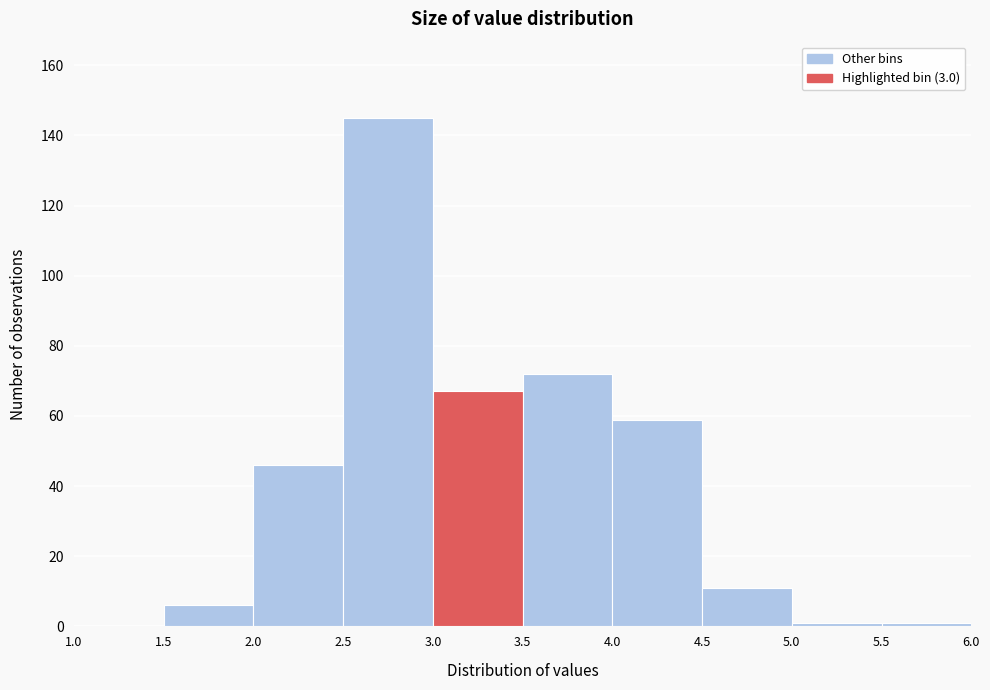

Reading left to right, list every bar in this chart as the range it spans on the x-axis followed by its height. The values are not printed on the chart, so give them approximately, as read against the axis.

1.0 to 1.5: 0
1.5 to 2.0: 6
2.0 to 2.5: 46
2.5 to 3.0: 146
3.0 to 3.5: 68
3.5 to 4.0: 72
4.0 to 4.5: 60
4.5 to 5.0: 12
5.0 to 5.5: under 2
5.5 to 6.0: under 2